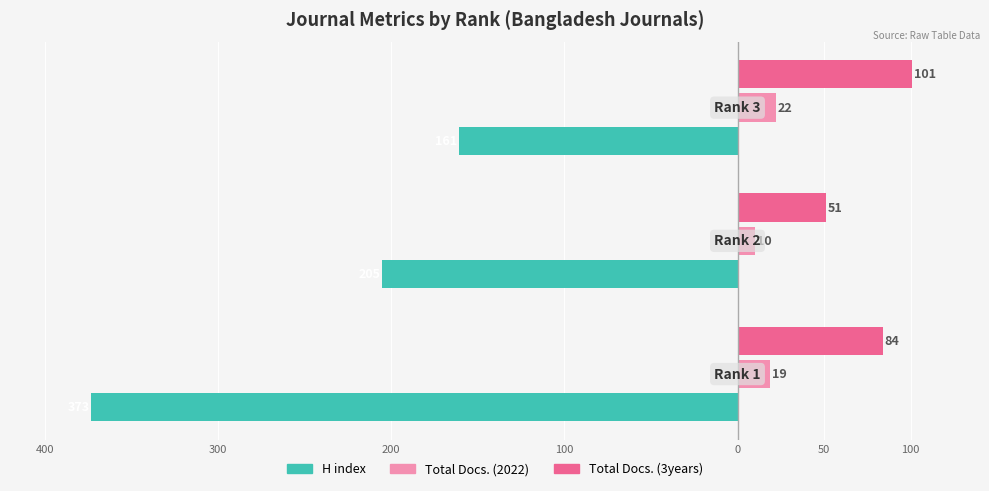

What are all the series names shown in the legend?

H index, Total Docs. (2022), Total Docs. (3years)